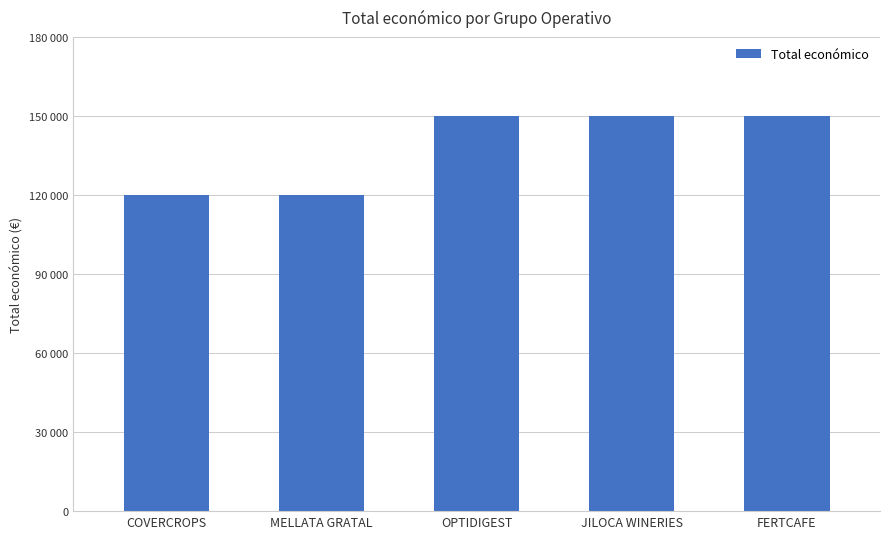

Reading left to right, extract all data points from this chart.

120000	120000	150000	150000	150000